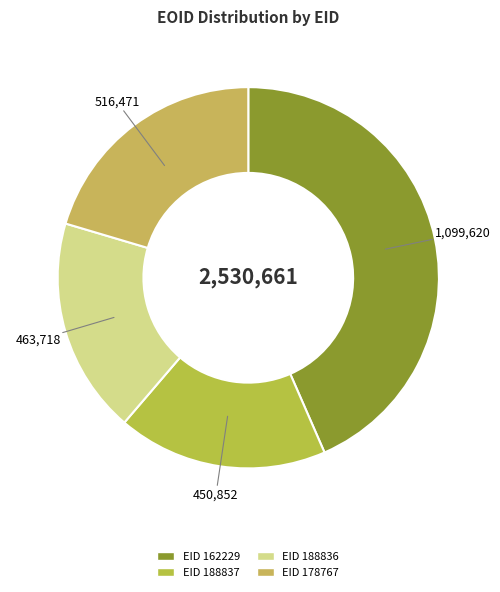

How many slices are in this pie chart?

4